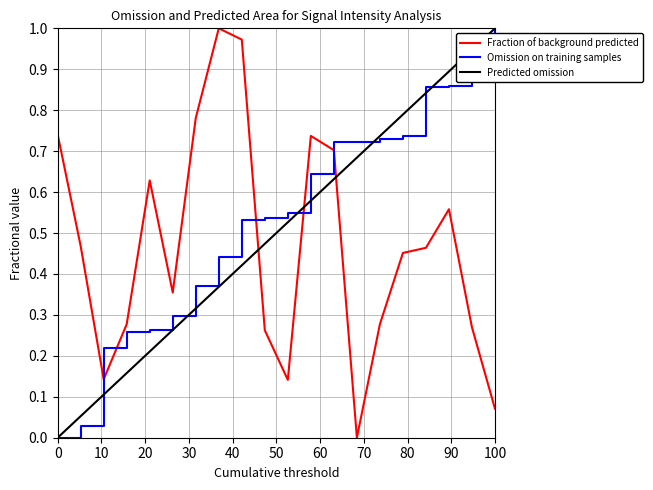

Reading left to right, extract all data points from this chart.

intensity(dBm): 0.7	0.5	0.1	0.3	0.6	0.4	0.8	1.0	1.0	0.3	0.1	0.7	0.7	0.0	0.3	0.5	0.5	0.6	0.3	0.1
second: 0.0	0.0	0.2	0.3	0.3	0.3	0.4	0.4	0.5	0.5	0.5	0.6	0.7	0.7	0.7	0.7	0.9	0.9	0.9	1.0